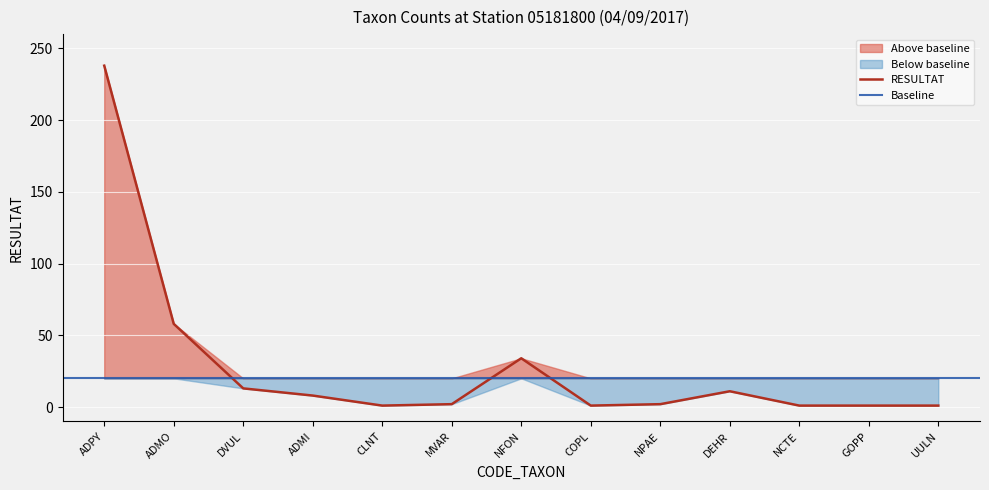

What is the maximum value for DEHR?

11